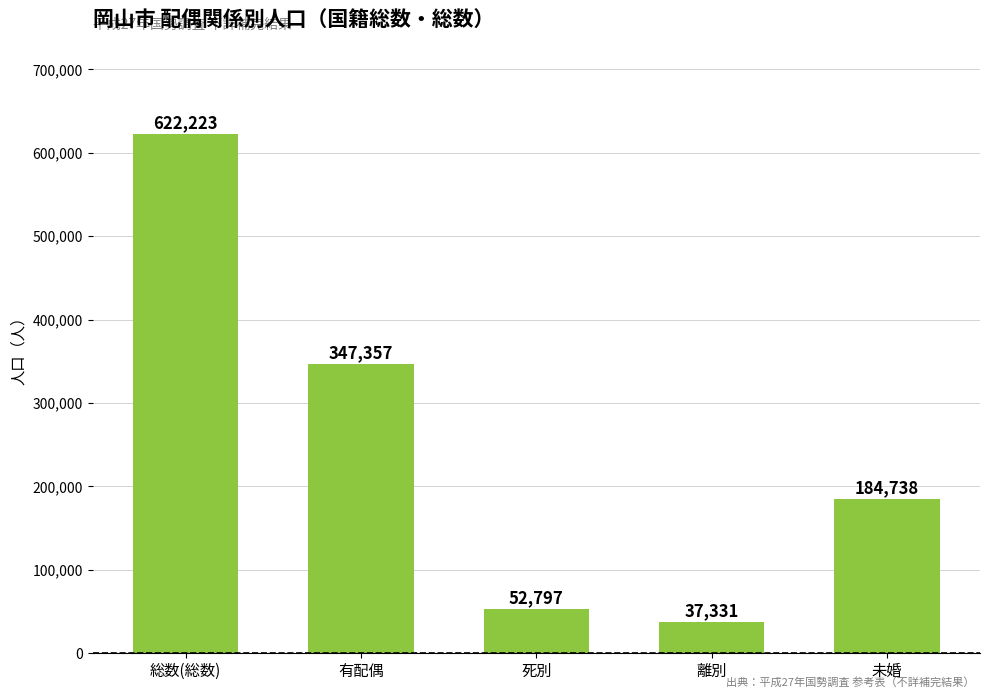

The value at 離別 is 62830. True or false?

False